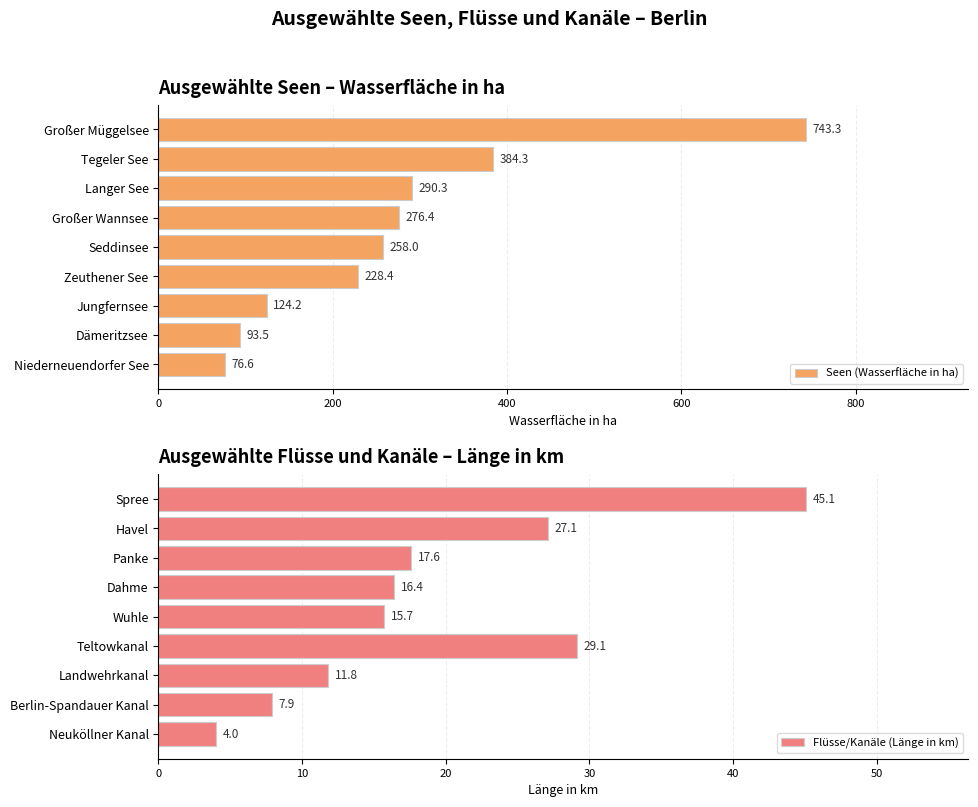

List the labels in order of Seen (Wasserfläche in ha) value, largest first.

Großer Müggelsee, Tegeler See, Langer See, Großer Wannsee, Seddinsee, Zeuthener See, Jungfernsee, Dämeritzsee, Niederneuendorfer See